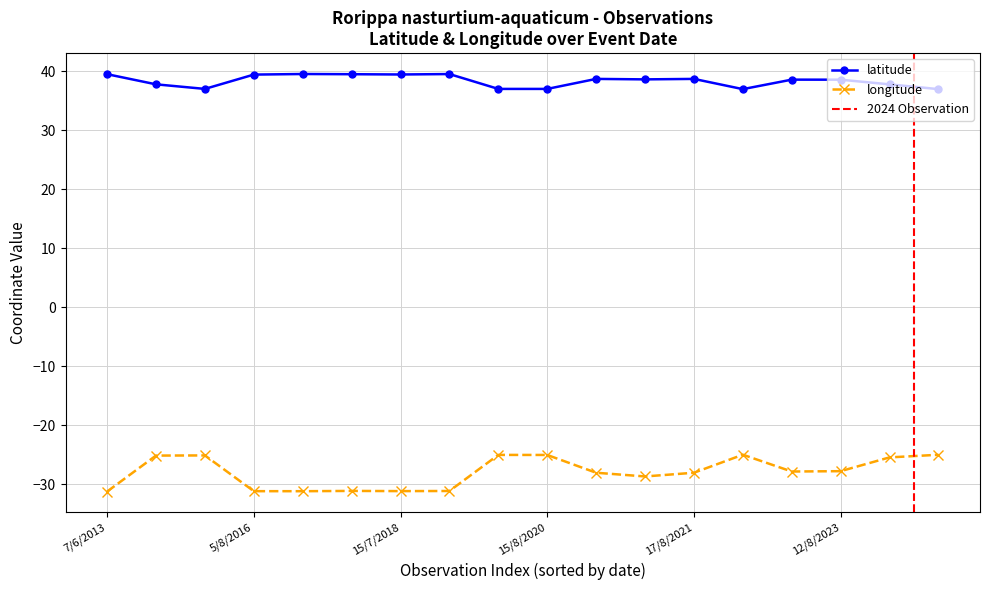

How many data points does each series have?

18